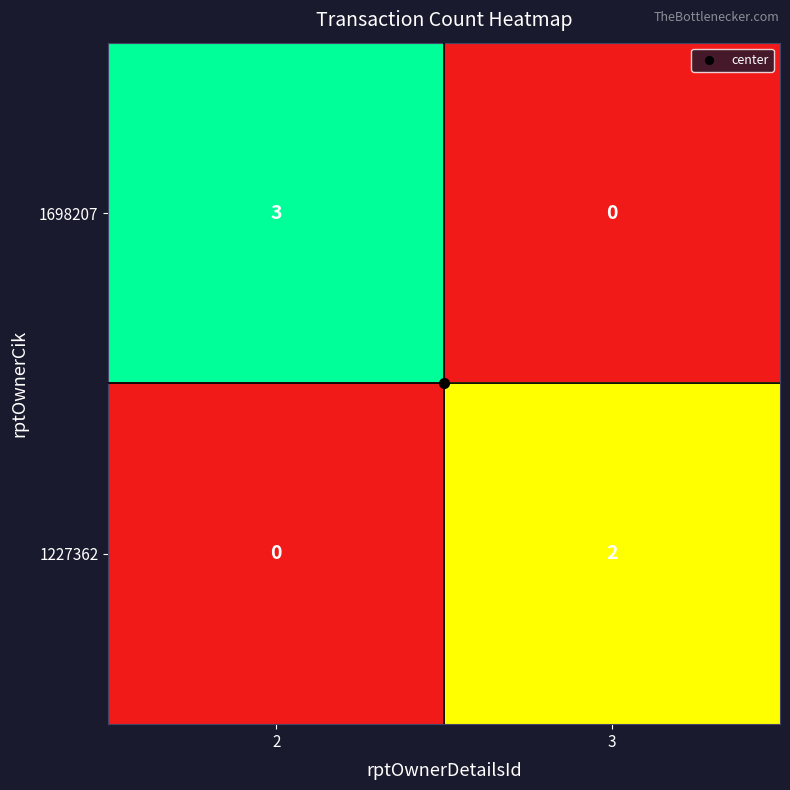

The 1698207 series shows 3 at 2. True or false?

True